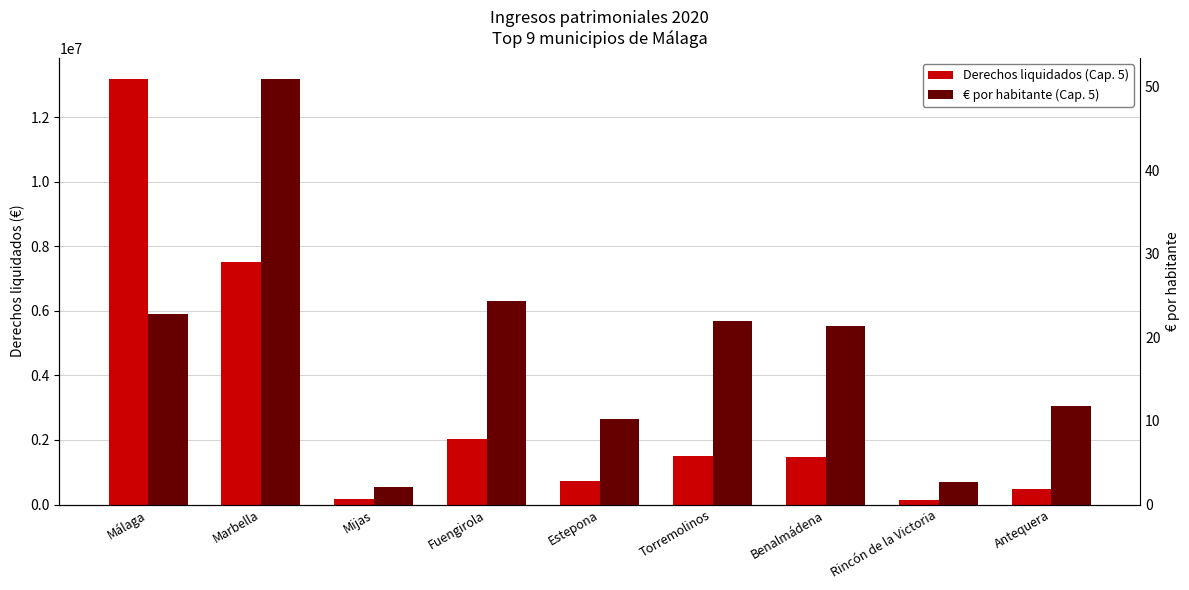

What is the sum of the € por habitante (Cap. 5) values at Fuengirola and Antequera?

36.1